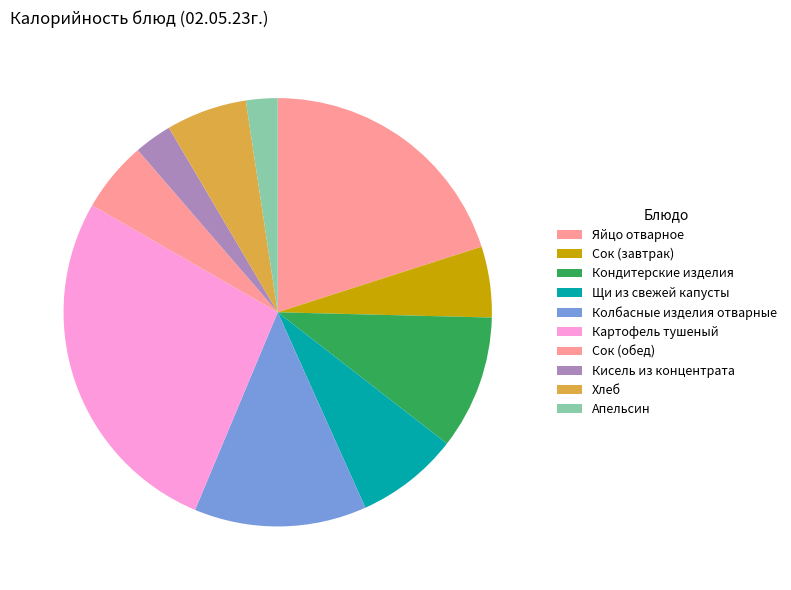

How many segments does this pie chart have?

10